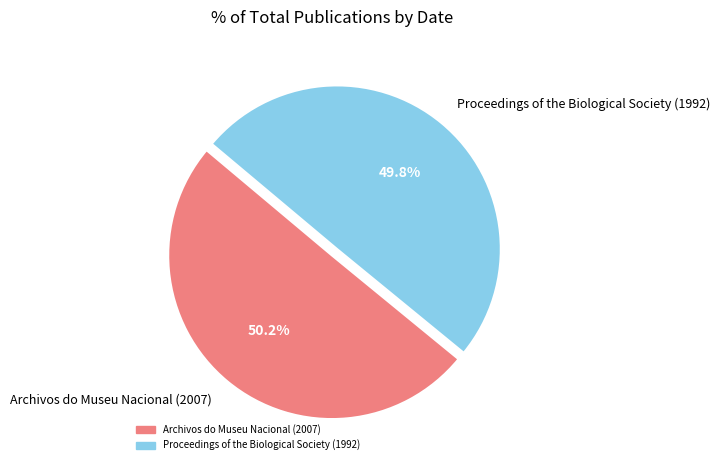

Is there any slice that represents more than half of the pie?

Yes